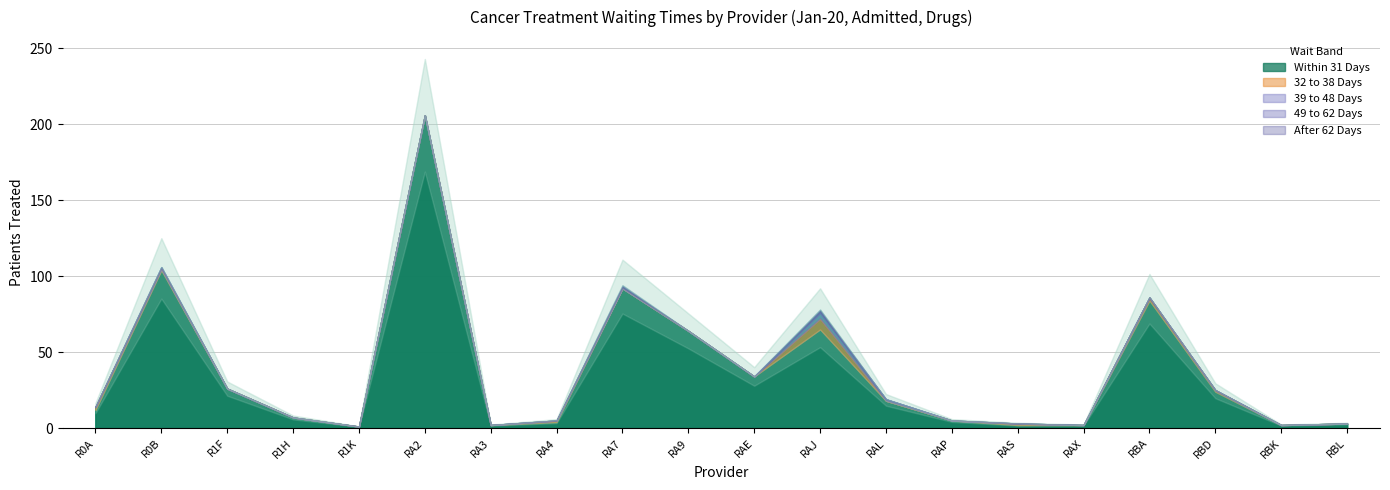

What is the label of the 19th point from the left?

RBK